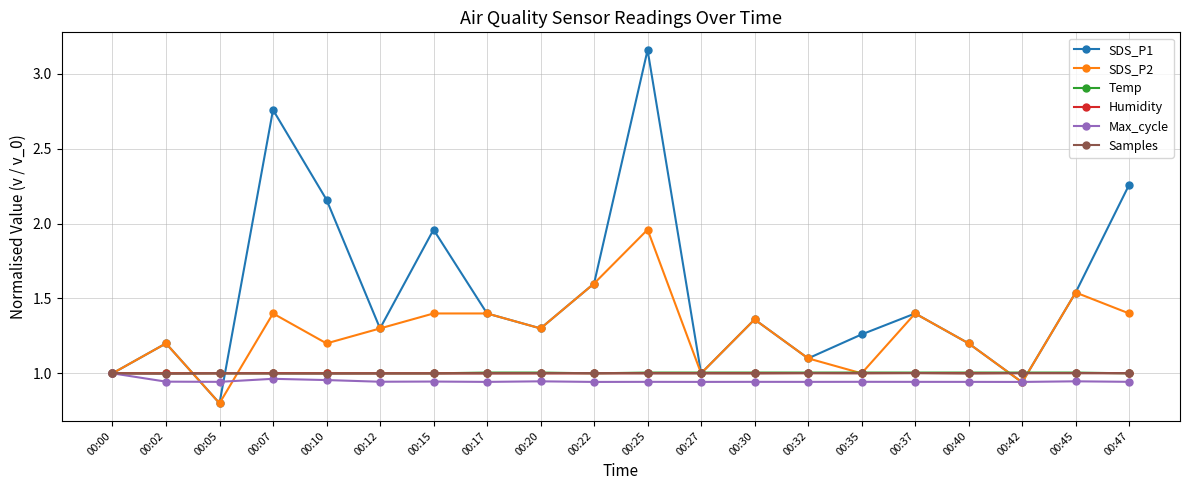

Is it true that Samples equals 0.7 at 00:07?

False